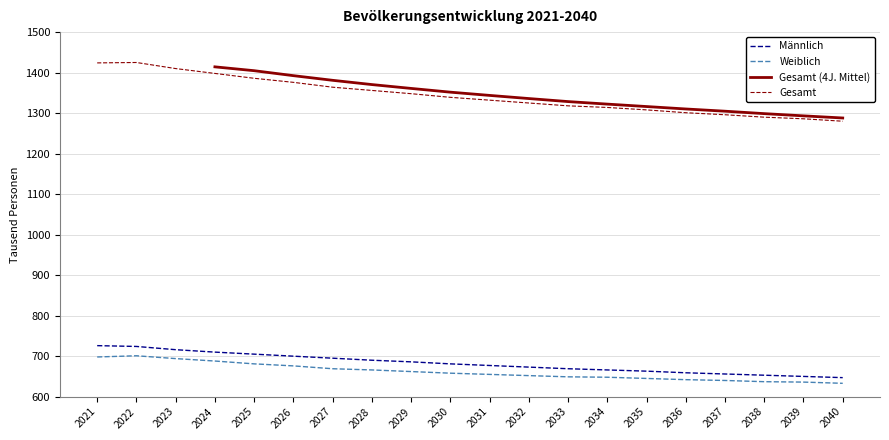

Reading right to left, transcribe all the data shown in this chart.

Gesamt: 2040=1280	2039=1286	2038=1290	2037=1296	2036=1301	2035=1308	2034=1314	2033=1318	2032=1325	2031=1332	2030=1339	2029=1348	2028=1356	2027=1364	2026=1376	2025=1386	2024=1398	2023=1410	2022=1425	2021=1424
Männlich: 2040=647	2039=650	2038=653	2037=656	2036=659	2035=663	2034=666	2033=669	2032=673	2031=677	2030=681	2029=686	2028=690	2027=695	2026=700	2025=705	2024=710	2023=716	2022=724	2021=726
Weiblich: 2040=633	2039=636	2038=637	2037=640	2036=642	2035=645	2034=648	2033=649	2032=652	2031=655	2030=658	2029=662	2028=666	2027=669	2026=676	2025=681	2024=688	2023=694	2022=701	2021=698